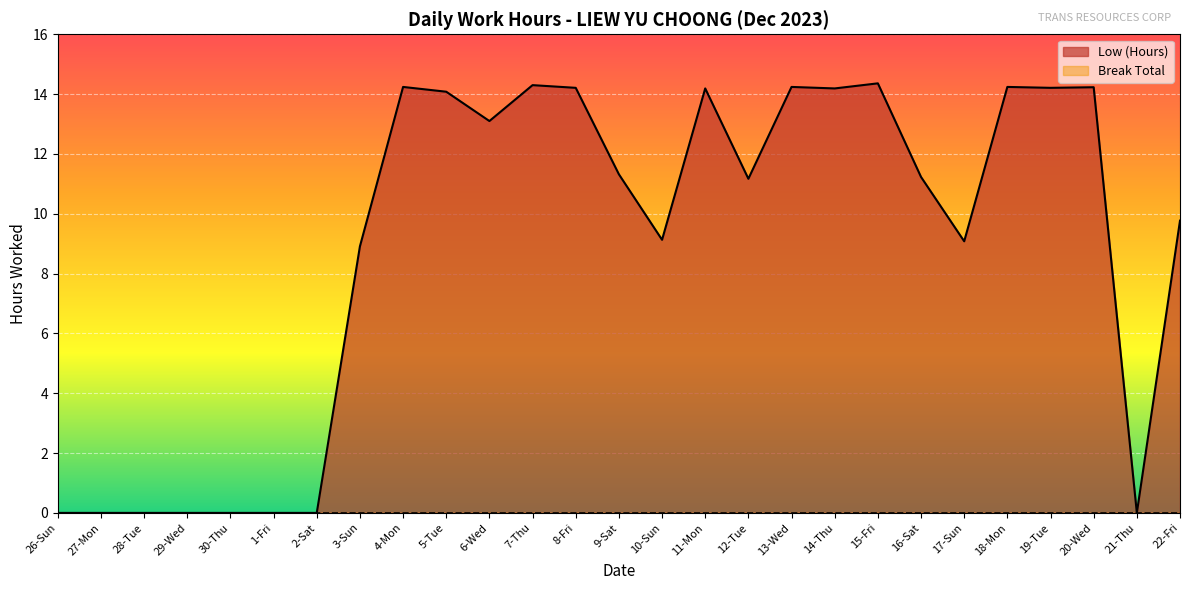

List the labels in order of value, smallest first.

26-Sun, 27-Mon, 28-Tue, 29-Wed, 30-Thu, 1-Fri, 2-Sat, 21-Thu, 3-Sun, 17-Sun, 10-Sun, 22-Fri, 12-Tue, 16-Sat, 9-Sat, 6-Wed, 5-Tue, 11-Mon, 14-Thu, 8-Fri, 19-Tue, 20-Wed, 4-Mon, 13-Wed, 18-Mon, 7-Thu, 15-Fri